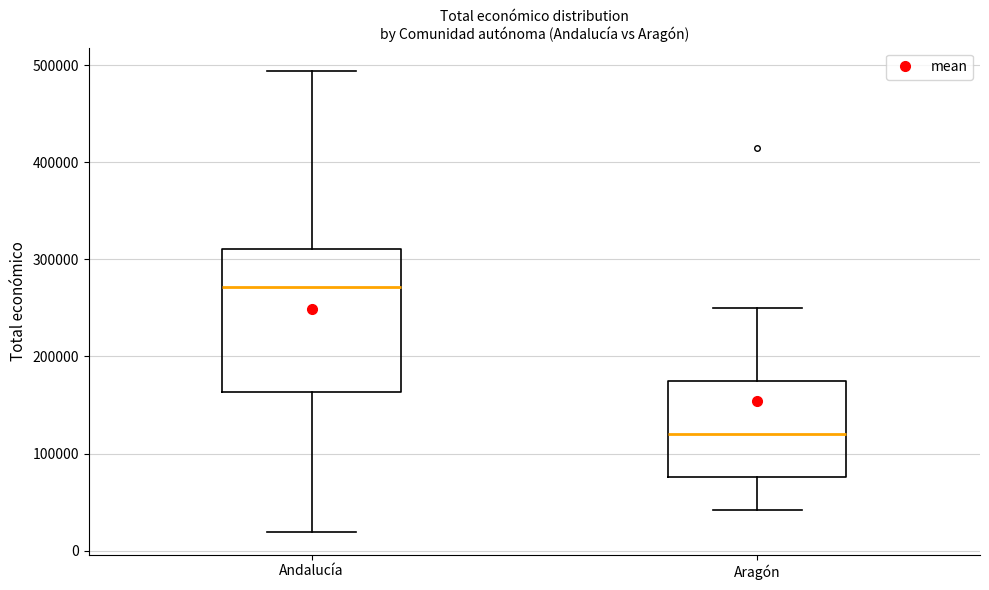

Which box's median line is the lowest?

Aragón